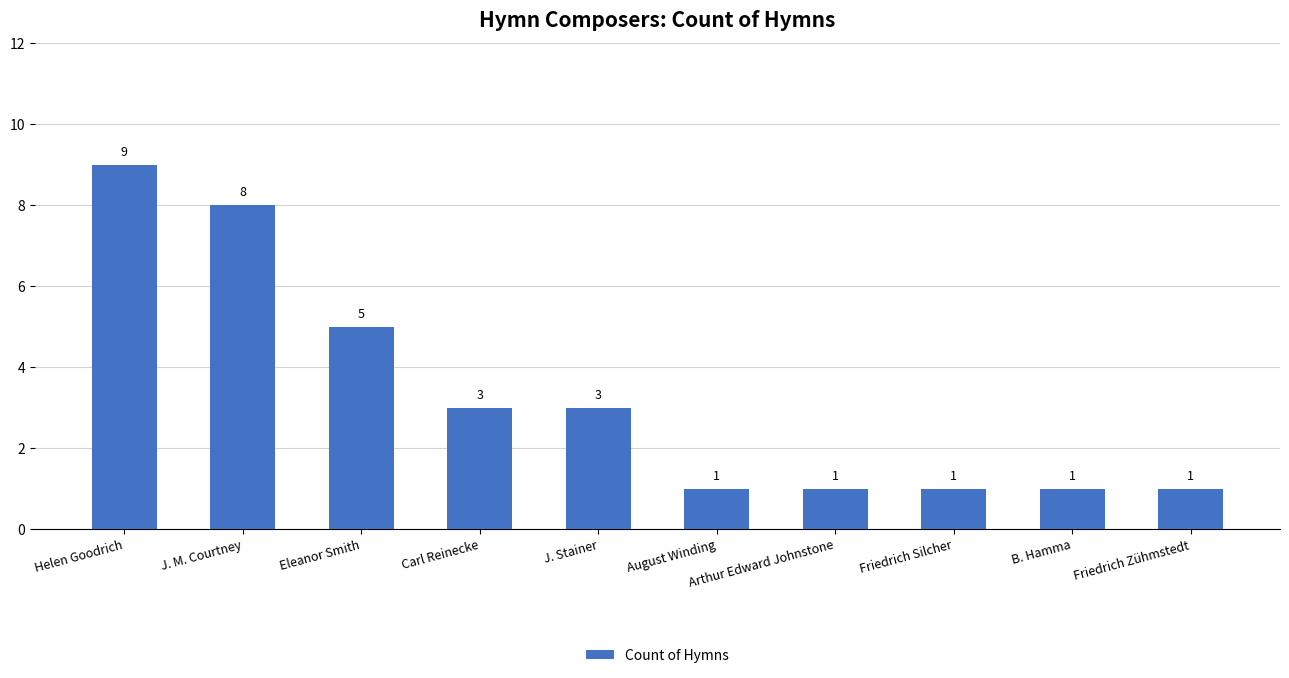

Which category has the highest value across all series?

Helen Goodrich